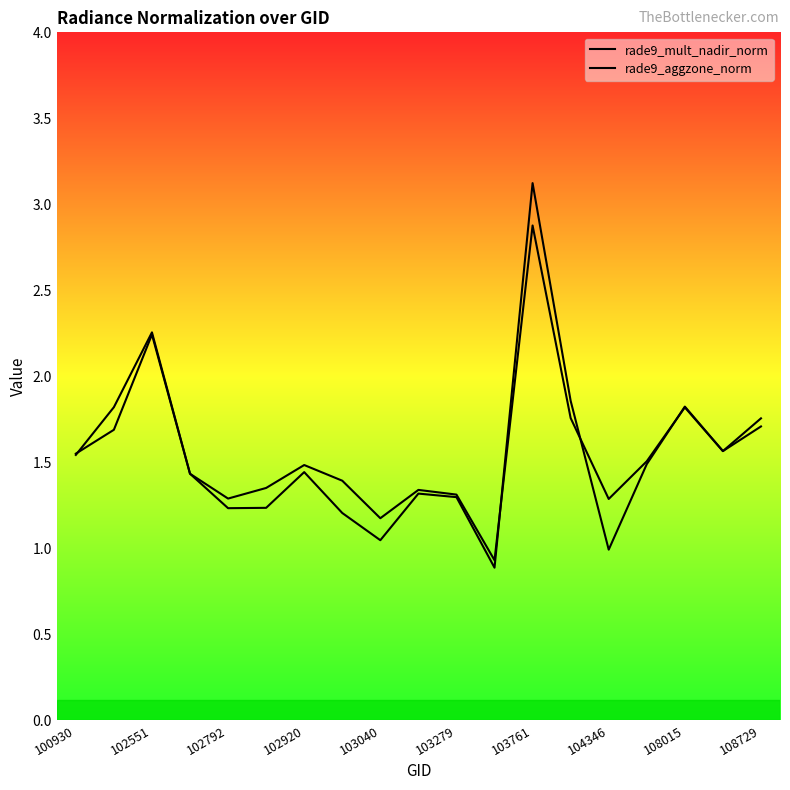

What is the value of the rade9_mult_nadir_norm point at the 6th from the left?

1.2